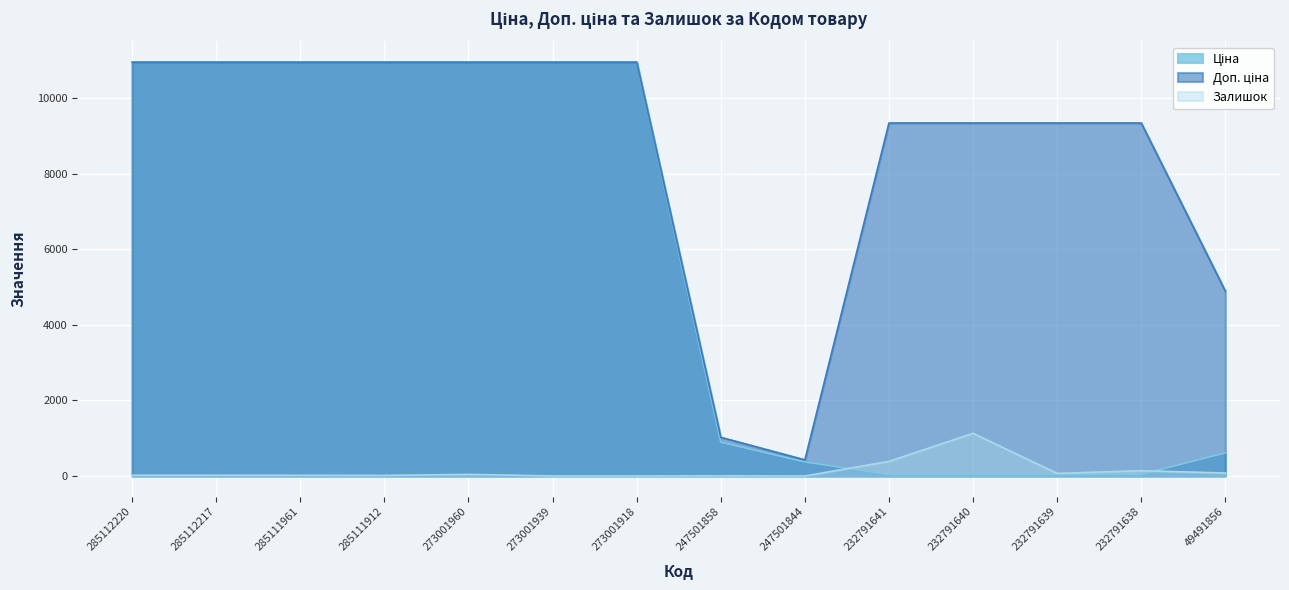

What is the maximum value shown in the chart?

10952.0